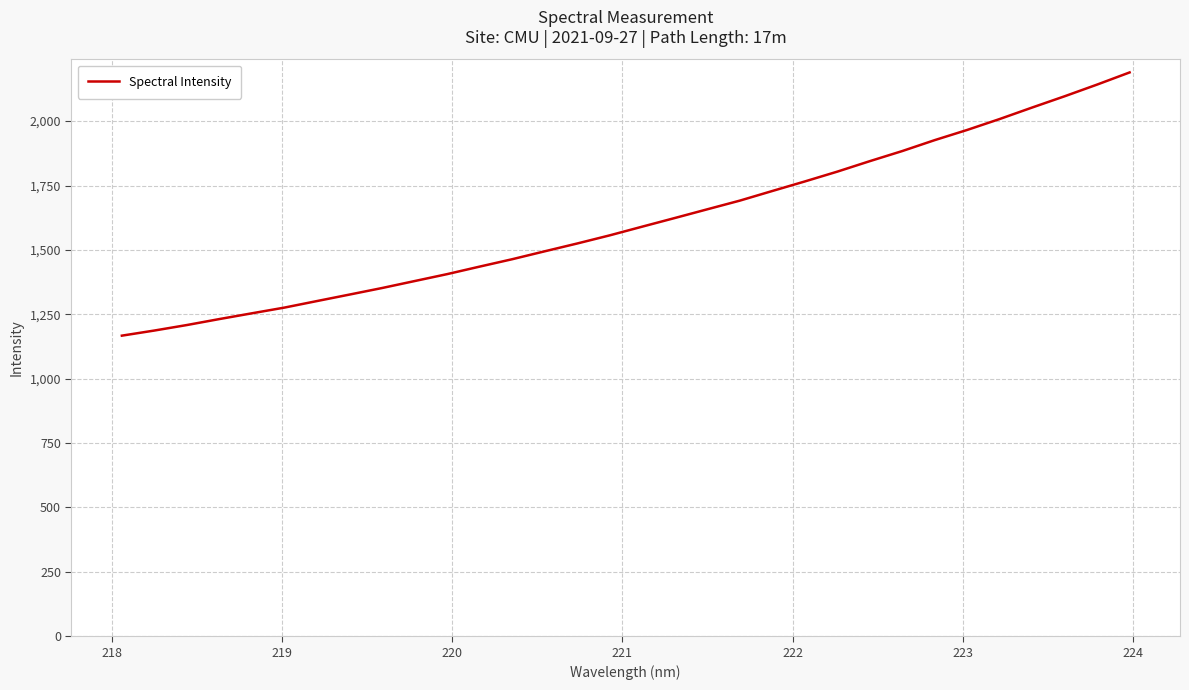

What is the difference between the maximum and minimum values?

1021.9